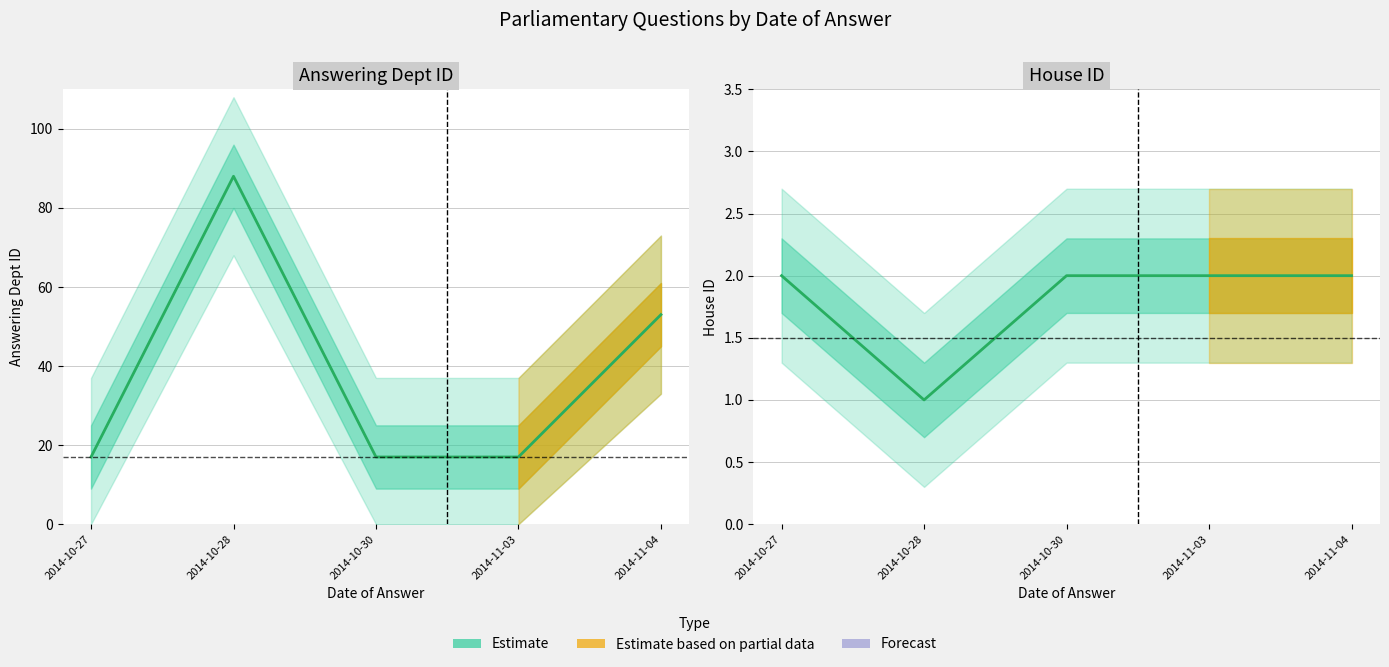

List the series in order of their overall mean, highest first.

answering dept id, house id